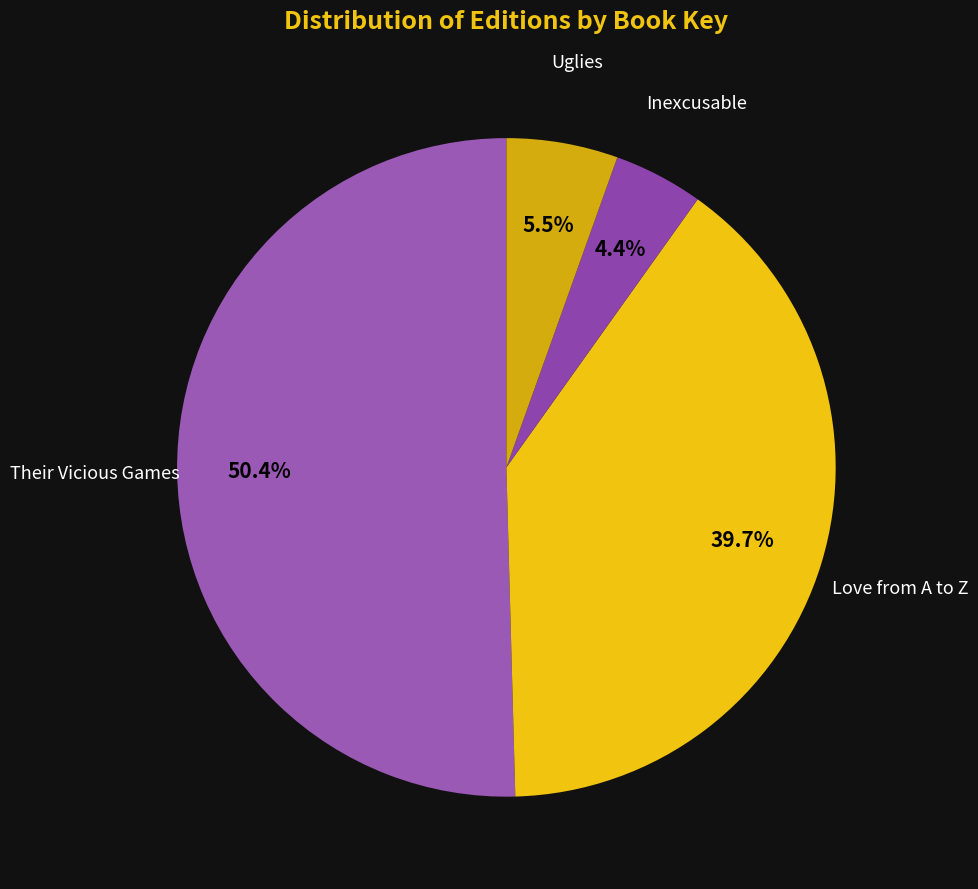

Is it true that Their Vicious Games is 50% of the pie?

True